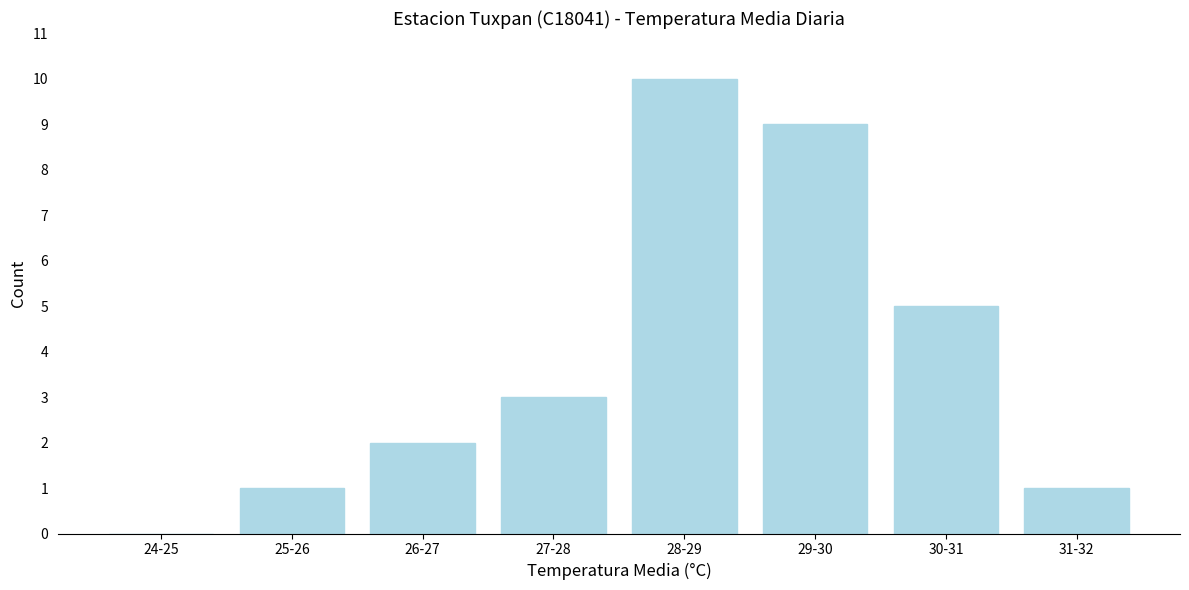

Reading left to right, what are all the values shown in this chart?

24-25=0	25-26=1	26-27=2	27-28=3	28-29=10	29-30=9	30-31=5	31-32=1